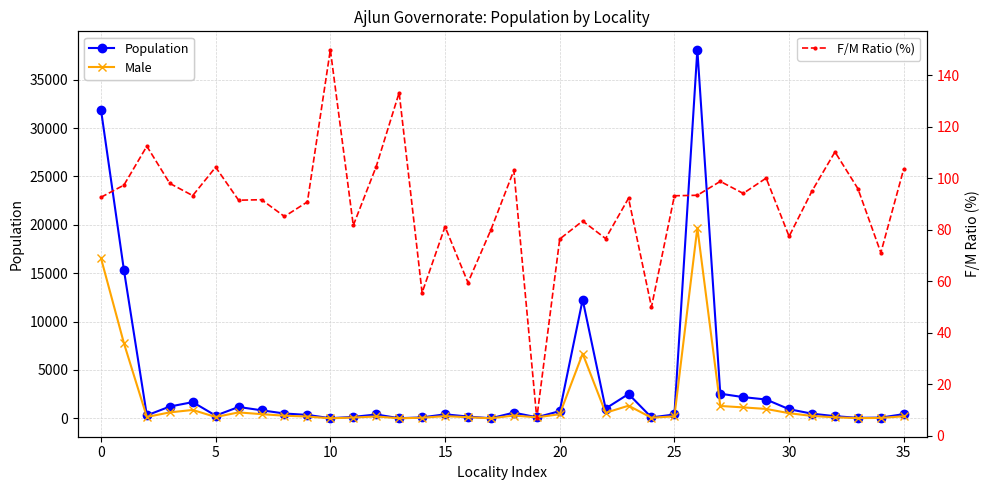

After their last crossing, which series has the higher values: F/M Ratio (%) or Population?

Population